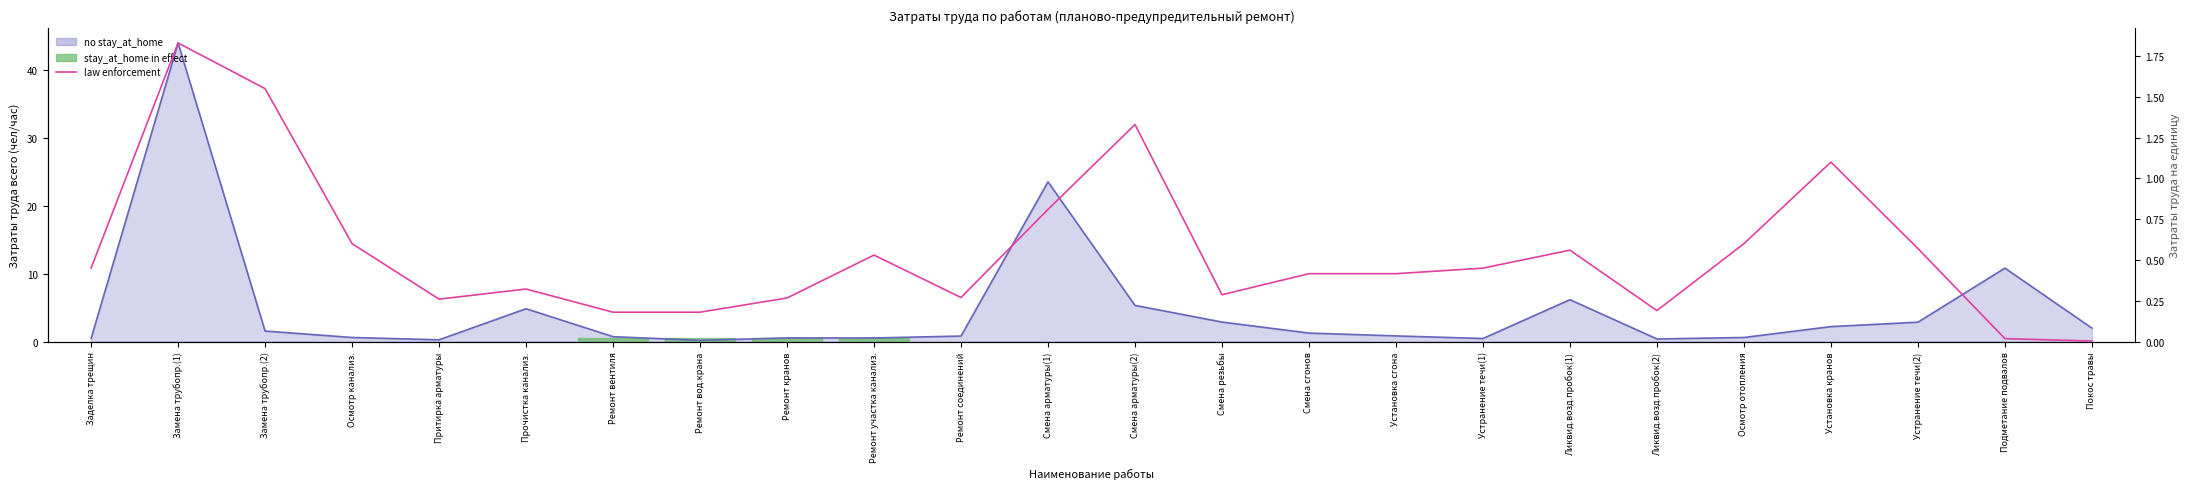

Reading right to left, extract all data points from this chart.

0.0	0.0	0.6	1.1	0.6	0.2	0.6	0.5	0.4	0.4	0.3	1.3	0.8	0.3	0.5	0.3	0.2	0.2	0.3	0.3	0.6	1.6	1.8	0.5